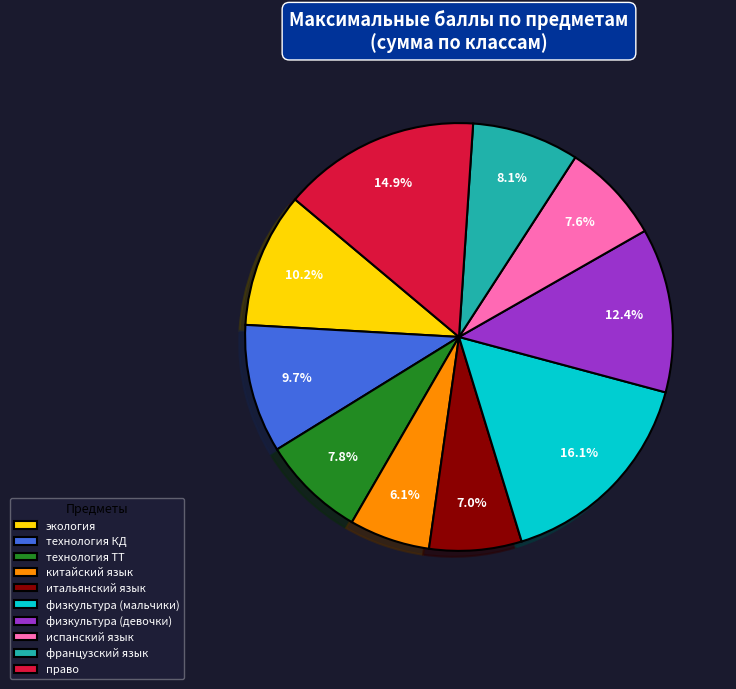

Does право account for over 50% of the chart?

No